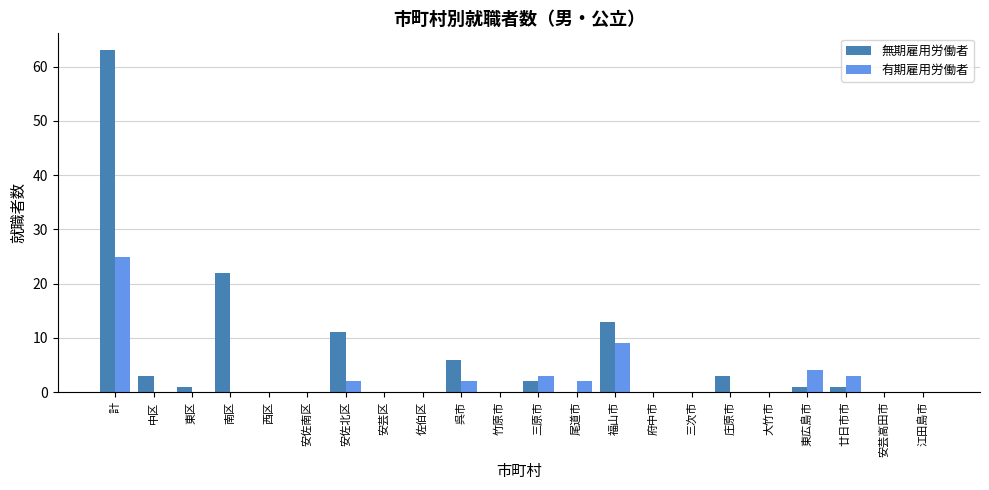

How many data points does each series have?

22